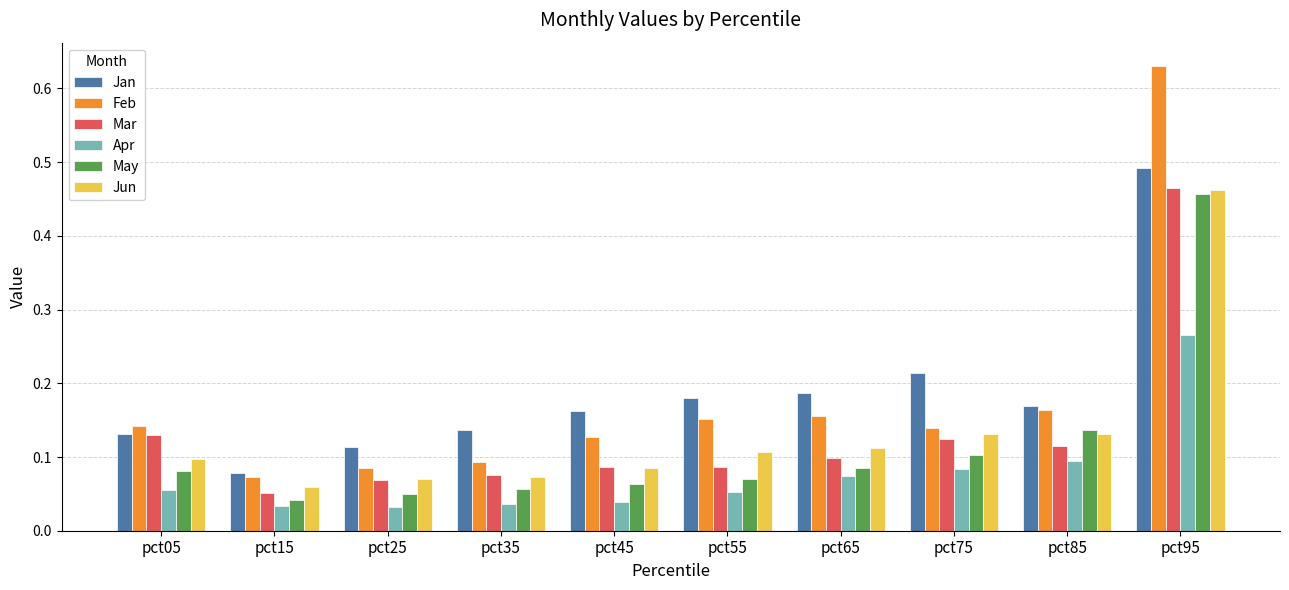

Between pct45 and pct95, which series saw the biggest shift?

Feb